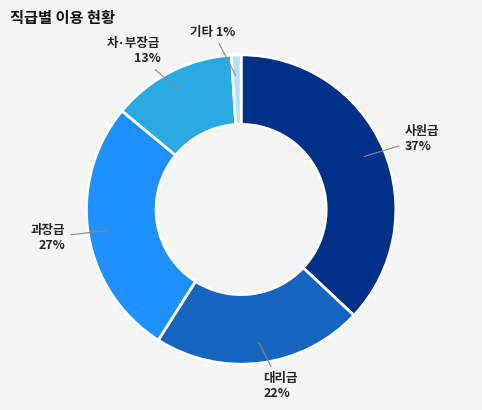

Does any single category account for the majority?

No